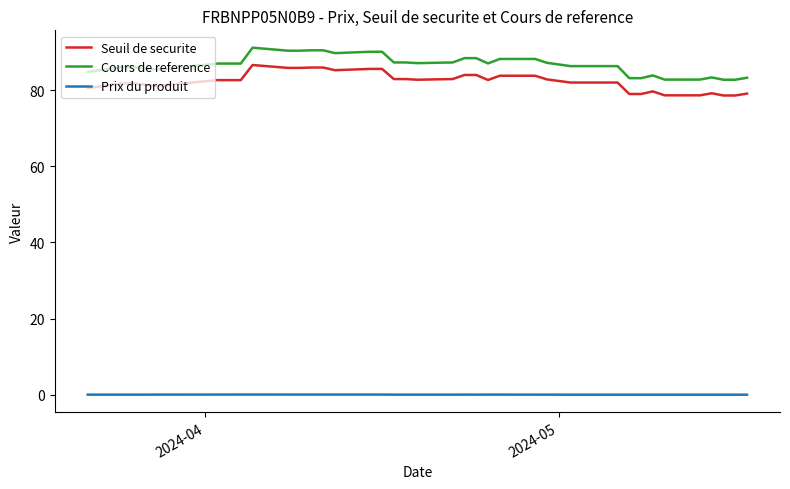

Which series has the largest total across all categories?

Cours de reference